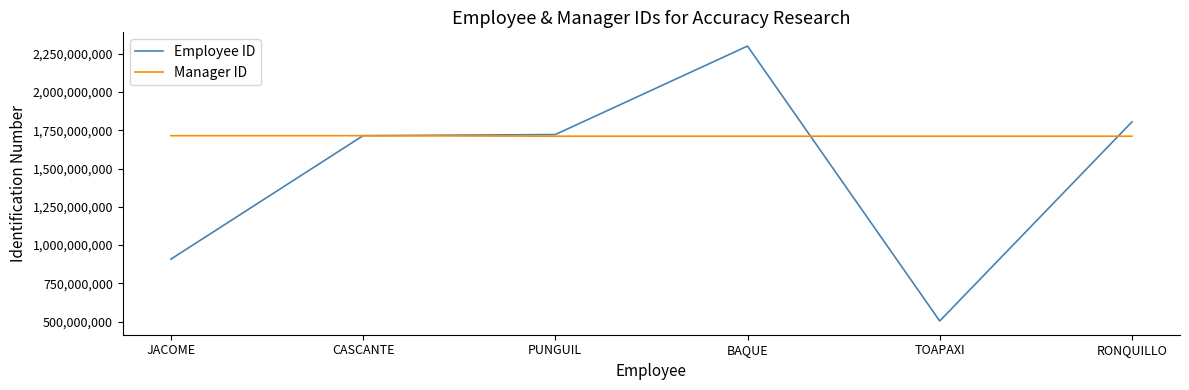

What is the difference between the maximum and minimum values in the Manager ID series?

3485789